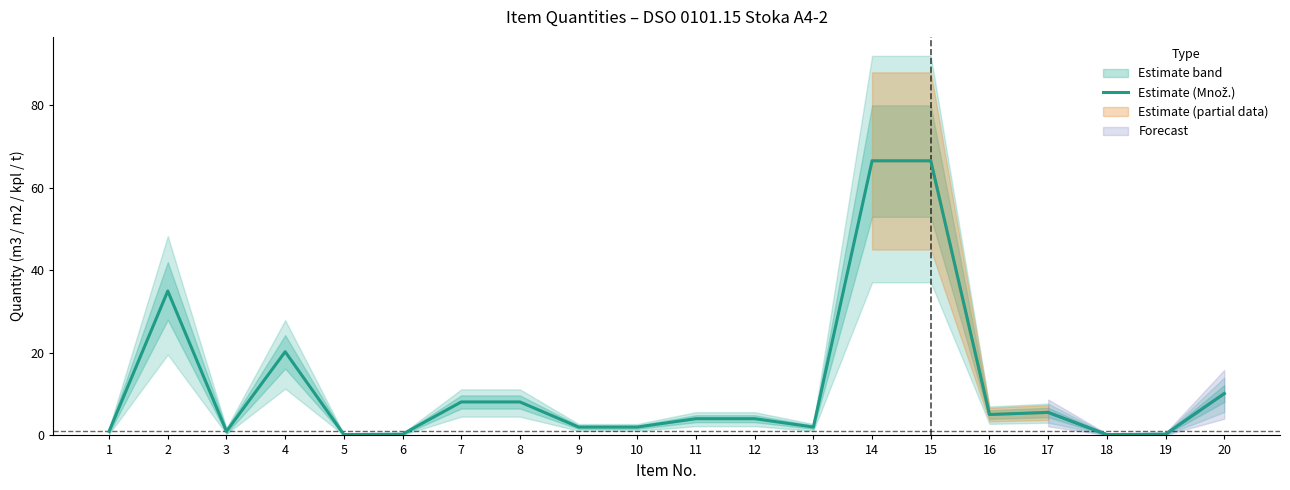

Count the number of categories in the chart.

20